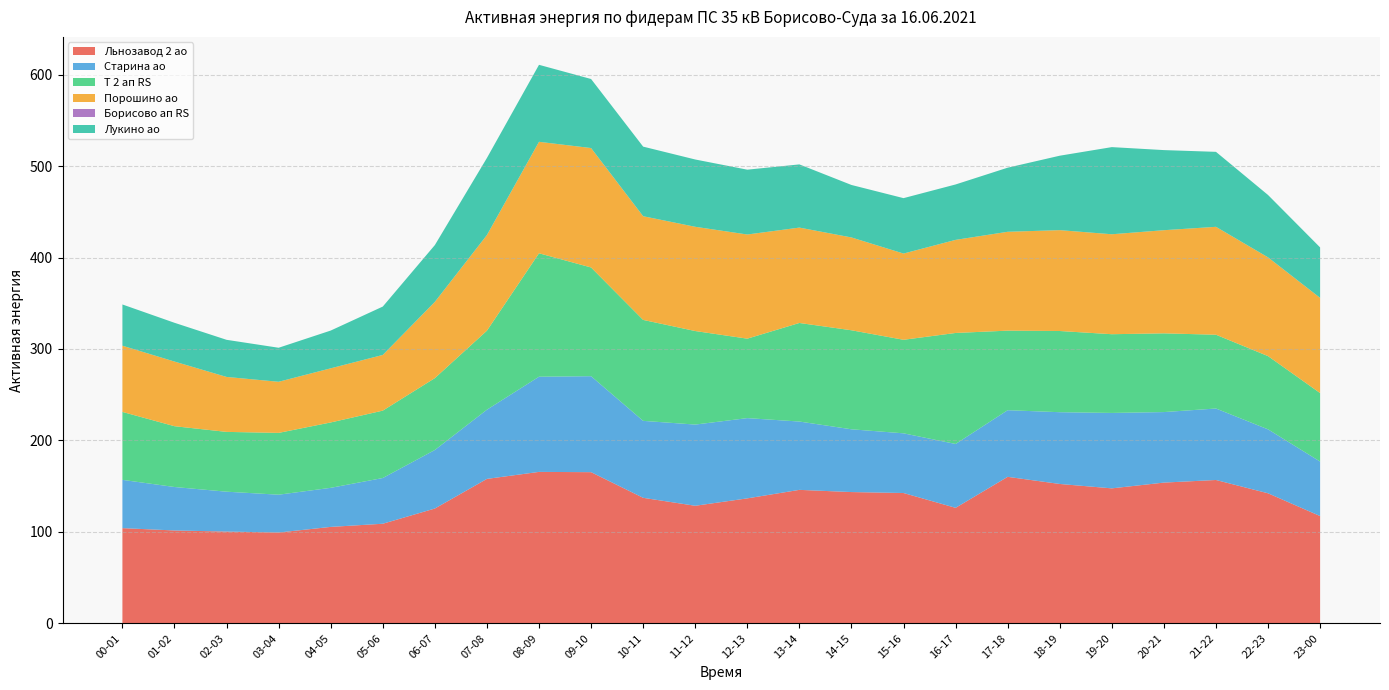

Reading left to right, list all the values displayed in this chart.

Льнозавод 2 ао: 104.1	101.5	100.3	99.3	105.5	108.9	125.5	157.9	165.6	165.3	137.2	128.6	136.7	145.9	143.6	142.5	126.3	160.2	152.4	147.6	153.9	156.8	142.2	117.3
Старина ао: 52.8	47.5	43.6	41.4	42.7	50.0	64.0	75.7	104.1	105.0	84.2	88.8	87.8	74.7	68.6	65.3	69.8	72.9	78.5	82.5	77.1	78.2	69.9	59.6
Т 2 ап RS: 74.3	66.5	65.4	67.6	71.5	73.7	78.6	86.4	135.0	118.9	110.4	102.3	86.9	107.8	108.3	102.3	121.4	87.0	88.8	86.1	86.1	80.7	80.1	74.9
Порошино ао: 72.4	70.7	60.1	55.9	59.2	60.9	83.4	104.6	121.9	130.6	113.4	114.0	113.9	104.3	101.5	94.3	101.8	108.1	110.3	109.3	112.8	118.0	108.0	104.1
Борисово ап RS: 0.0	0.0	0.0	0.0	0.0	0.0	0.0	0.0	0.0	0.0	0.0	0.0	0.0	0.0	0.0	0.0	0.0	0.0	0.0	0.0	0.0	0.0	0.0	0.0
Лукино ао: 45.1	42.4	40.6	37.2	41.3	52.9	62.1	84.3	84.2	75.5	76.1	73.6	70.9	69.1	57.4	60.6	60.6	70.1	81.4	95.3	87.6	82.0	68.2	55.2